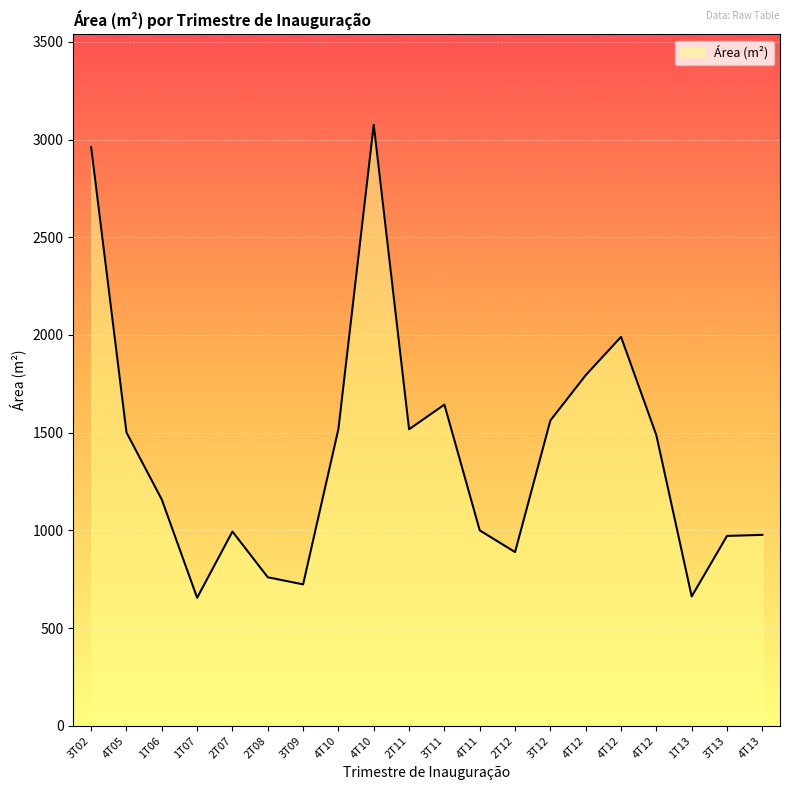

True or false: the data shows 809.7 at 3T11.

False